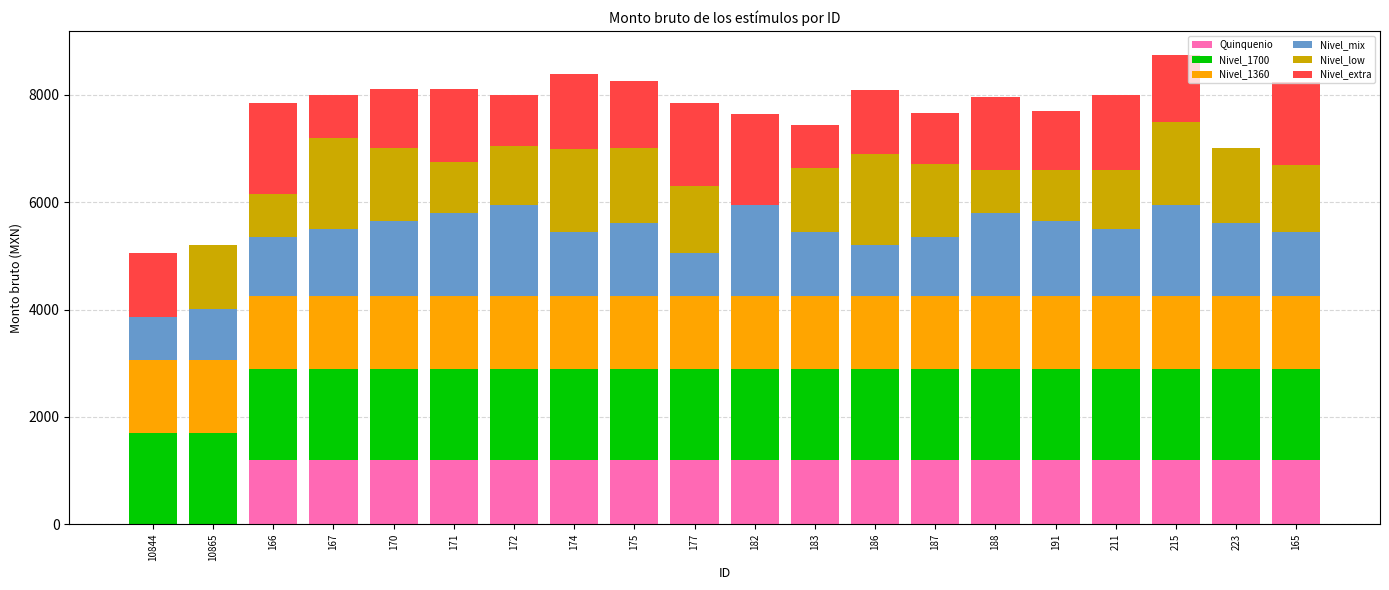

What is the maximum value for Quinquenio?

1193.4